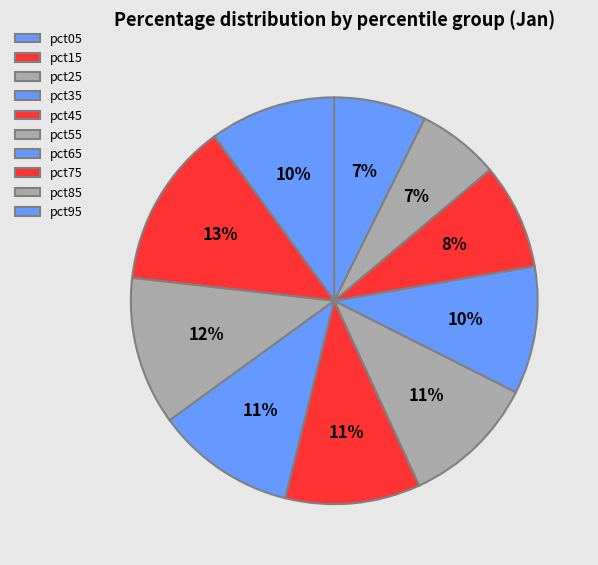

How many slices are in this pie chart?

10